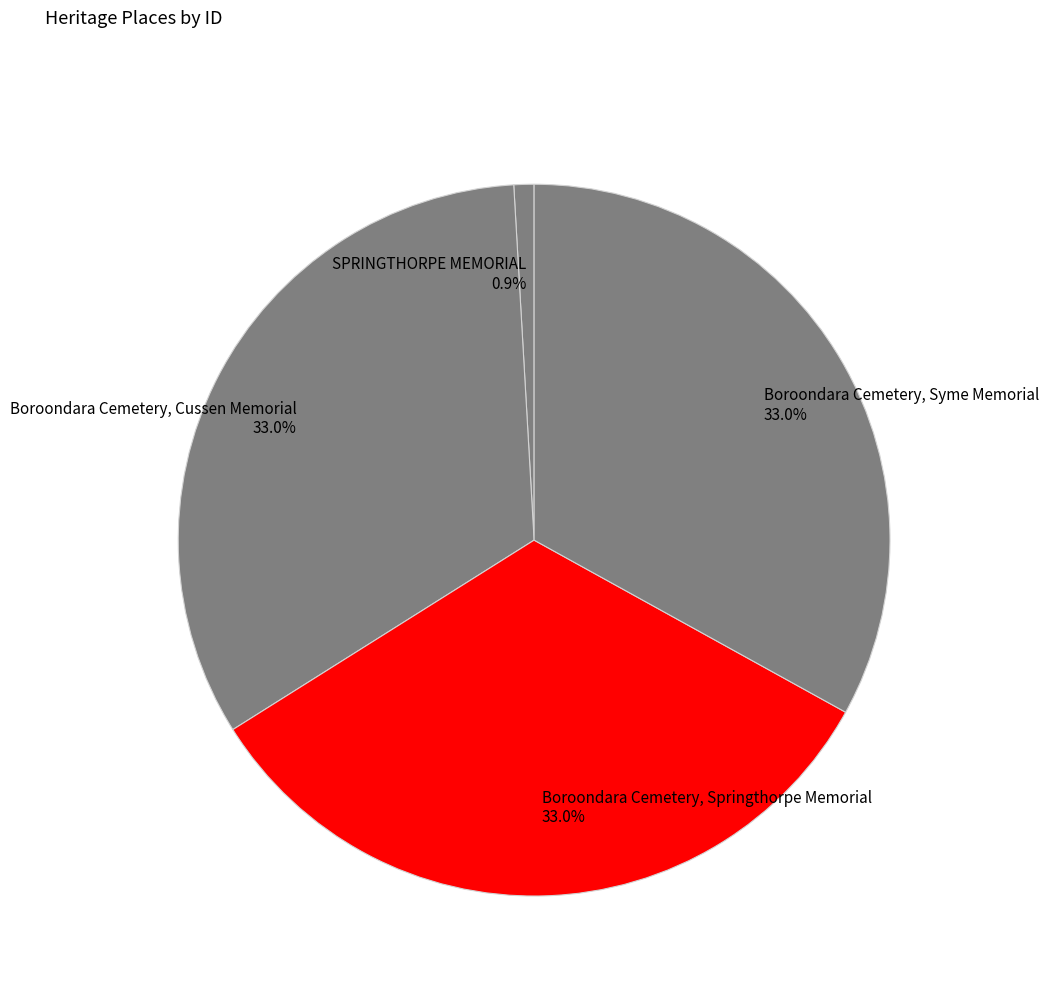

Is the sum of Boroondara Cemetery, Cussen Memorial and SPRINGTHORPE MEMORIAL greater than half?

No